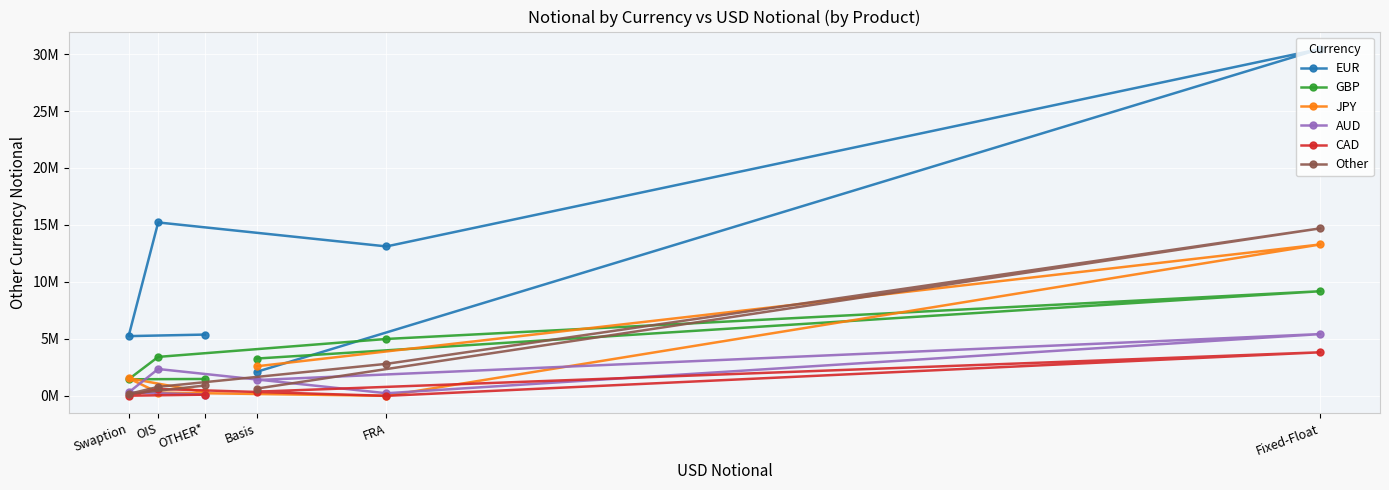

Read the CAD value at OIS.

601627